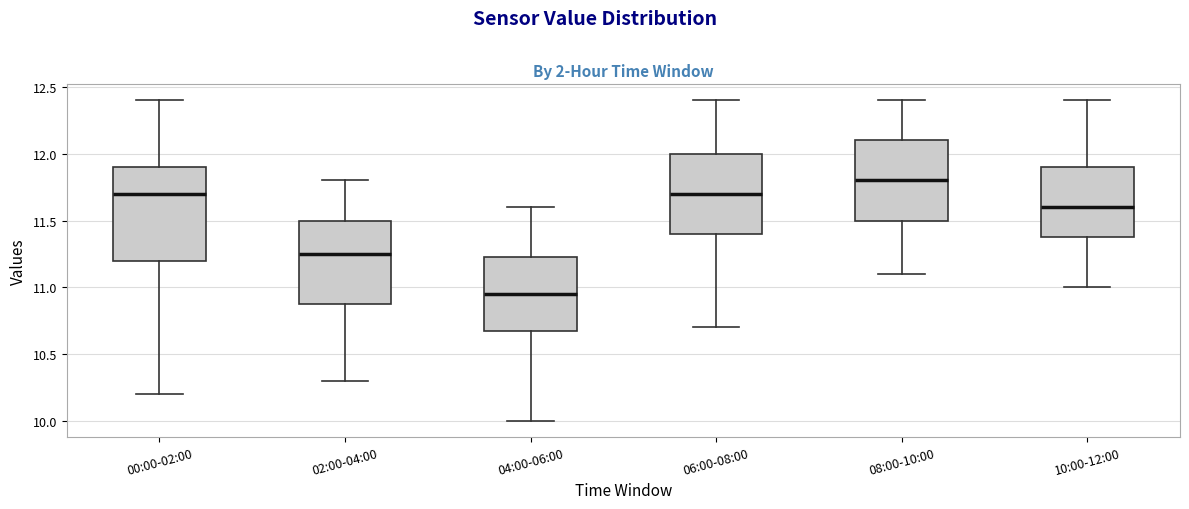

Reading left to right, read every box against the y-axis: the position of its median line, the range the box covers, and the ends of its whiskers. The values are not printed on the chart, so give them approximately, as read against the axis.

00:00-02:00: median 11.70, box 11.20 to 11.90, whiskers 10.20 to 12.40
02:00-04:00: median 11.25, box 10.90 to 11.50, whiskers 10.30 to 11.80
04:00-06:00: median 10.95, box 10.70 to 11.25, whiskers 10.00 to 11.60
06:00-08:00: median 11.70, box 11.40 to 12.00, whiskers 10.70 to 12.40
08:00-10:00: median 11.80, box 11.50 to 12.10, whiskers 11.10 to 12.40
10:00-12:00: median 11.60, box 11.40 to 11.90, whiskers 11.00 to 12.40